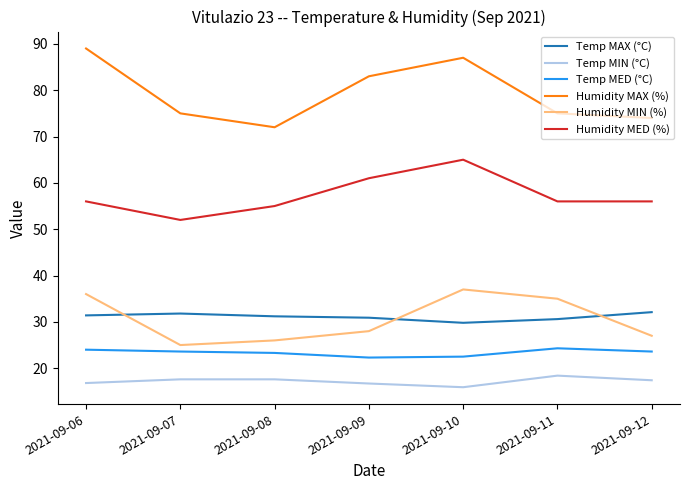

At which label does Temp MAX (°C) first exceed 31?

2021-09-06